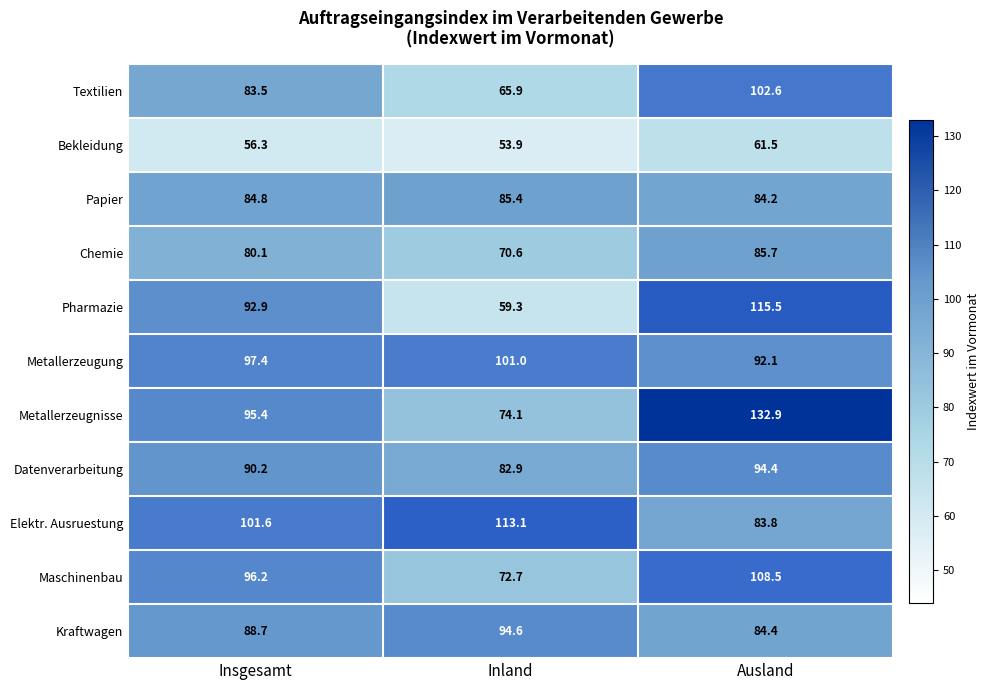

What is the smallest value displayed?

53.9